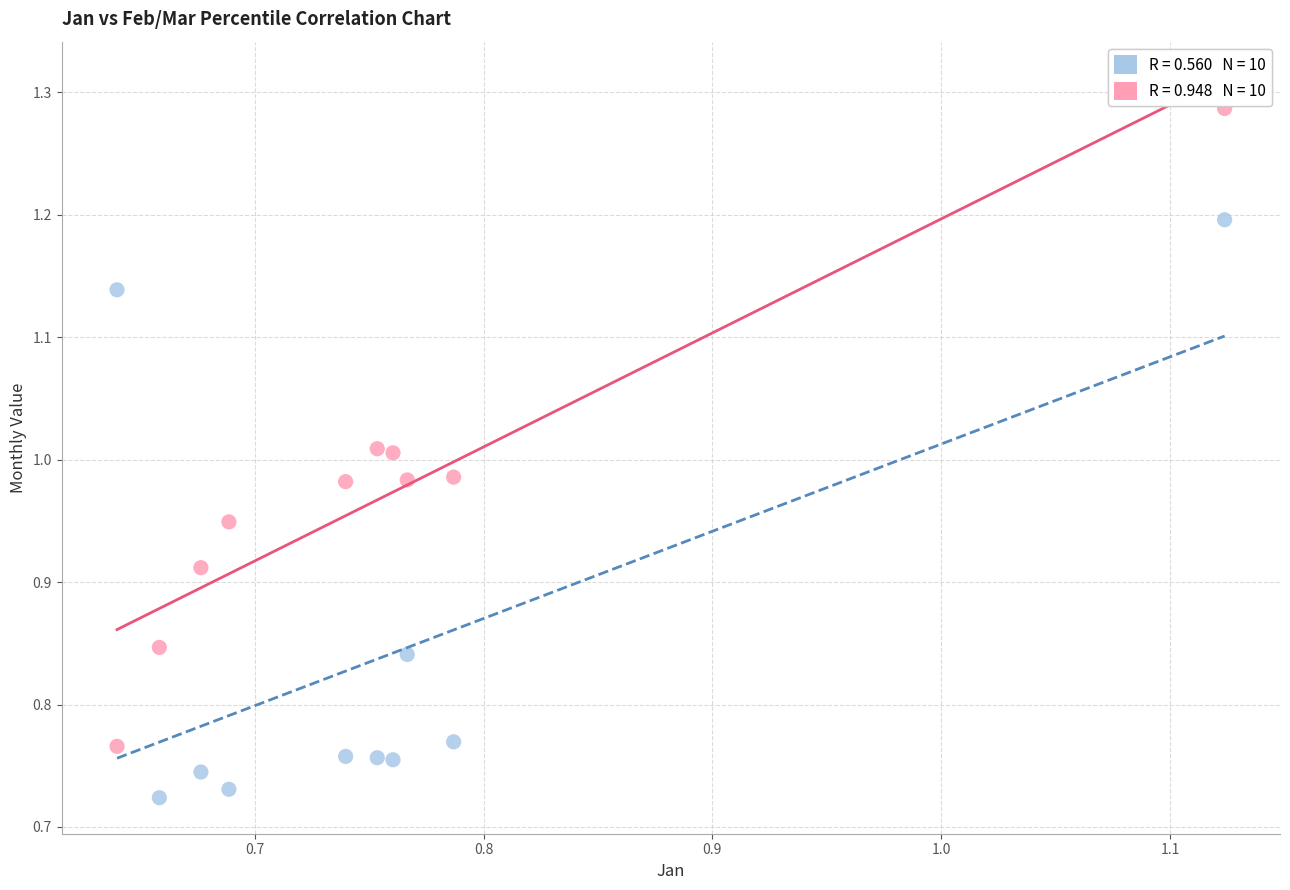

Across all data points, what is the range of X values (max minus min)?

0.5